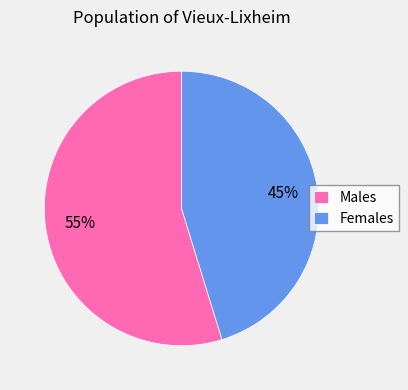

To the nearest percent, what is the difference between the Females and Males slice percentages?

10%